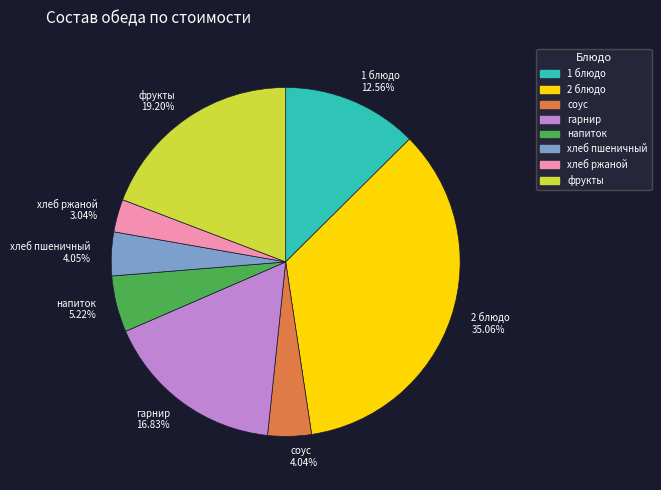

The 1 блюдо slice represents 13% of the pie. True or false?

True